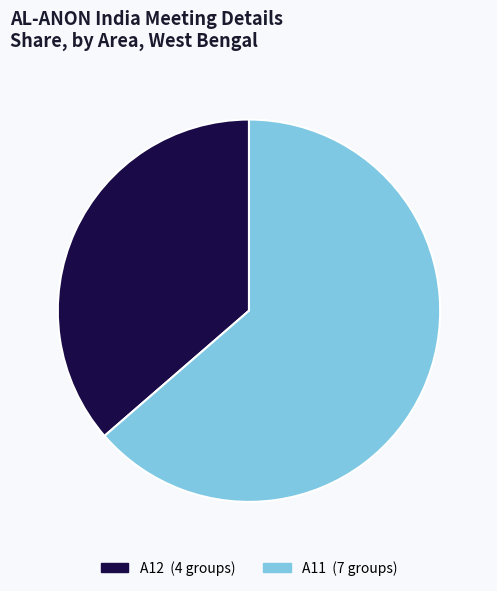

Is the sum of A12 and A11 greater than half?

Yes